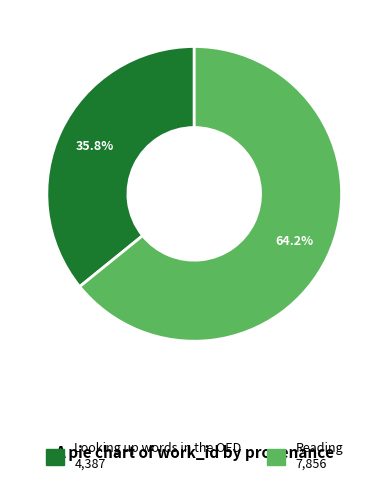

Count the number of slices in the pie.

2